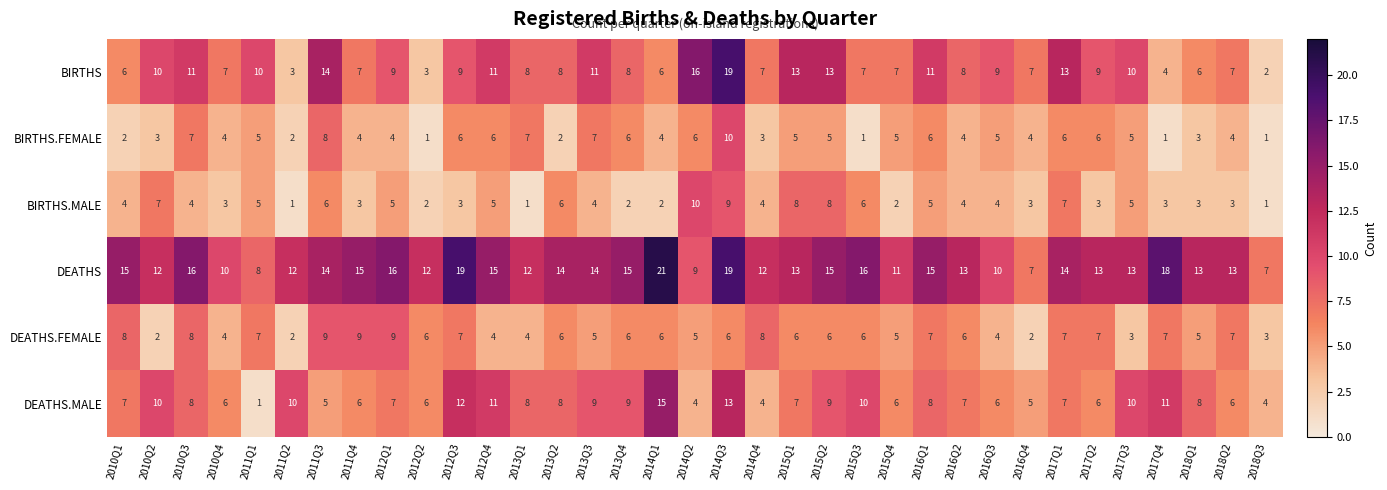

What is the difference between the BIRTHS.MALE values at 2010Q1 and 2010Q2?

3